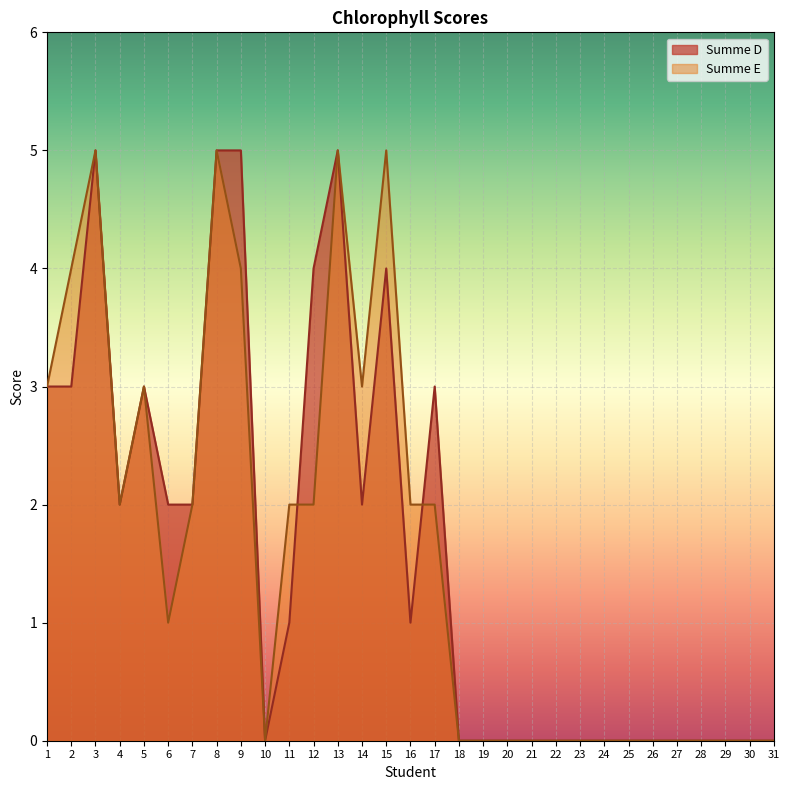

How many categories are shown in the chart?

31